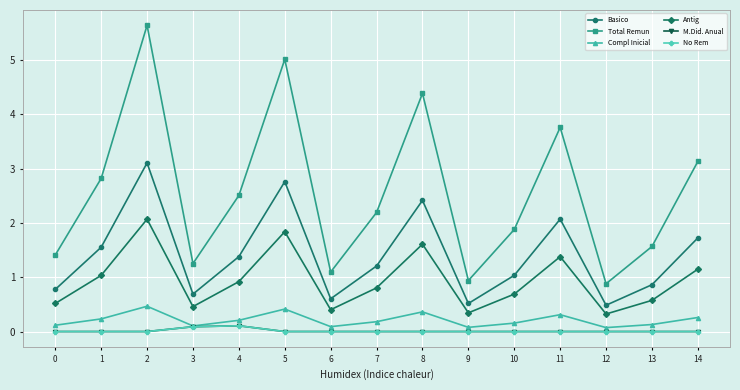

What is the total value across all series at 12?

1.8